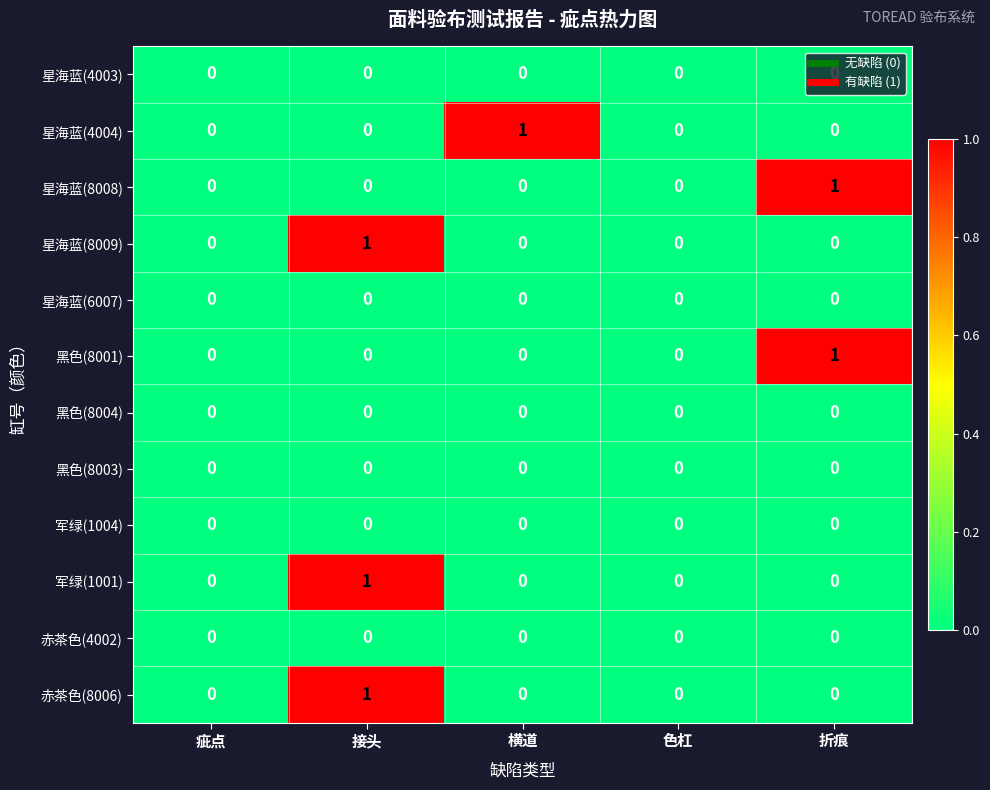

At which category is the sum across all series the highest?

接头